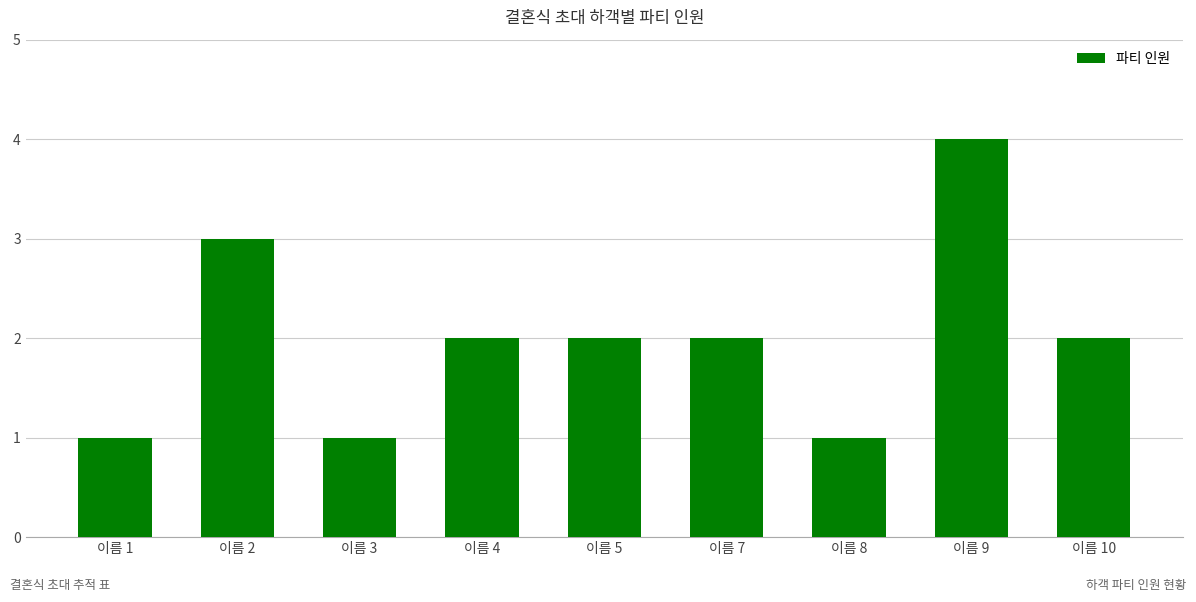

What is the sum of all values?

18